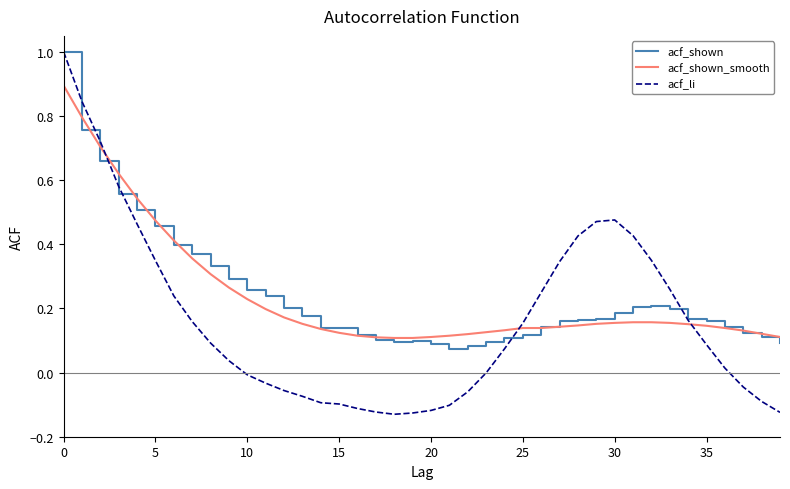

Which series has the widest spread of values?

acf_li